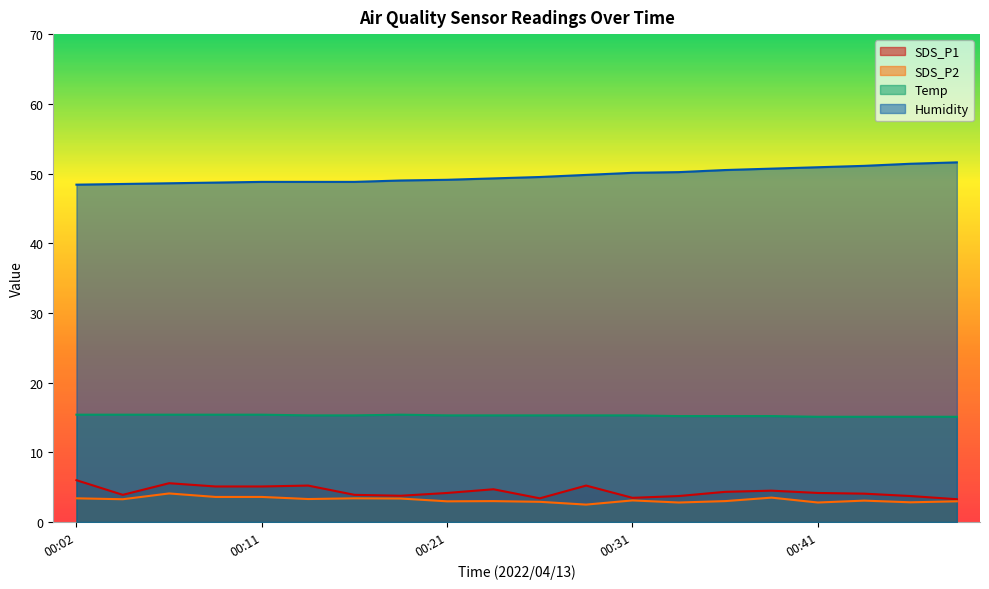

Which series has the widest spread of values?

Humidity